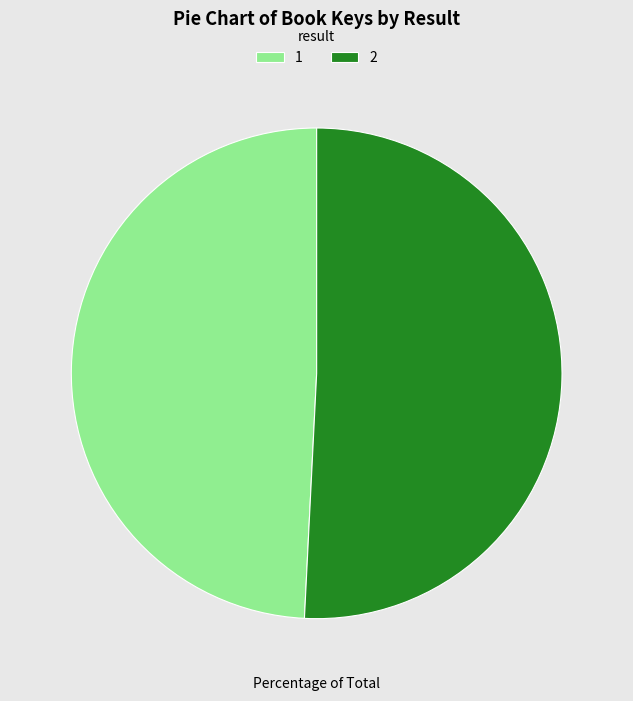

How many segments does this pie chart have?

2